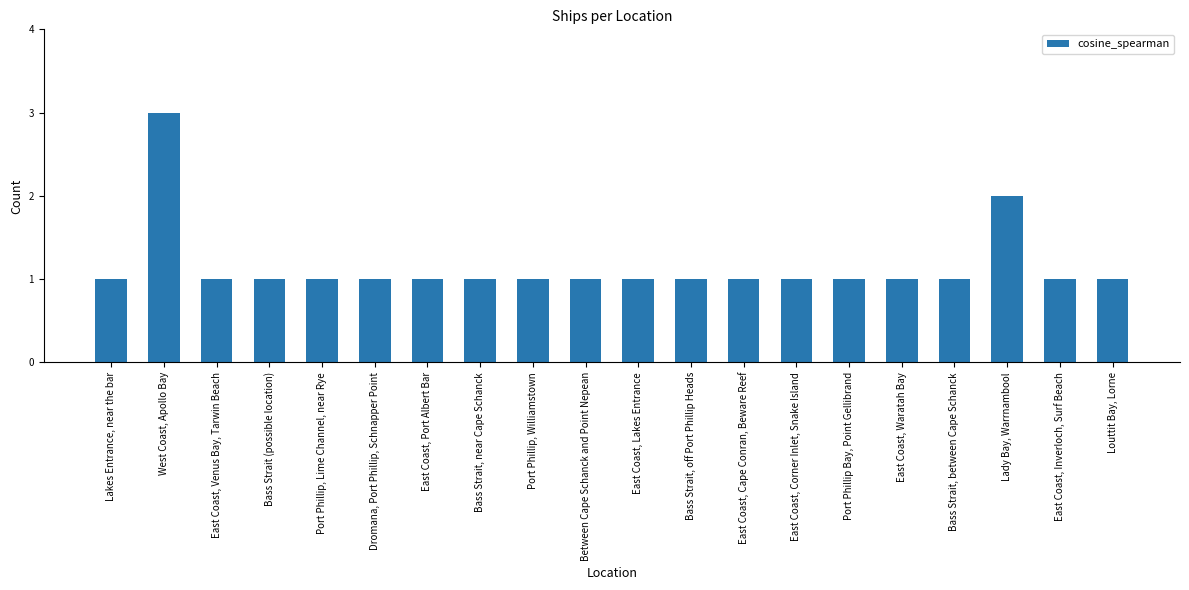

What is the greatest value displayed?

3